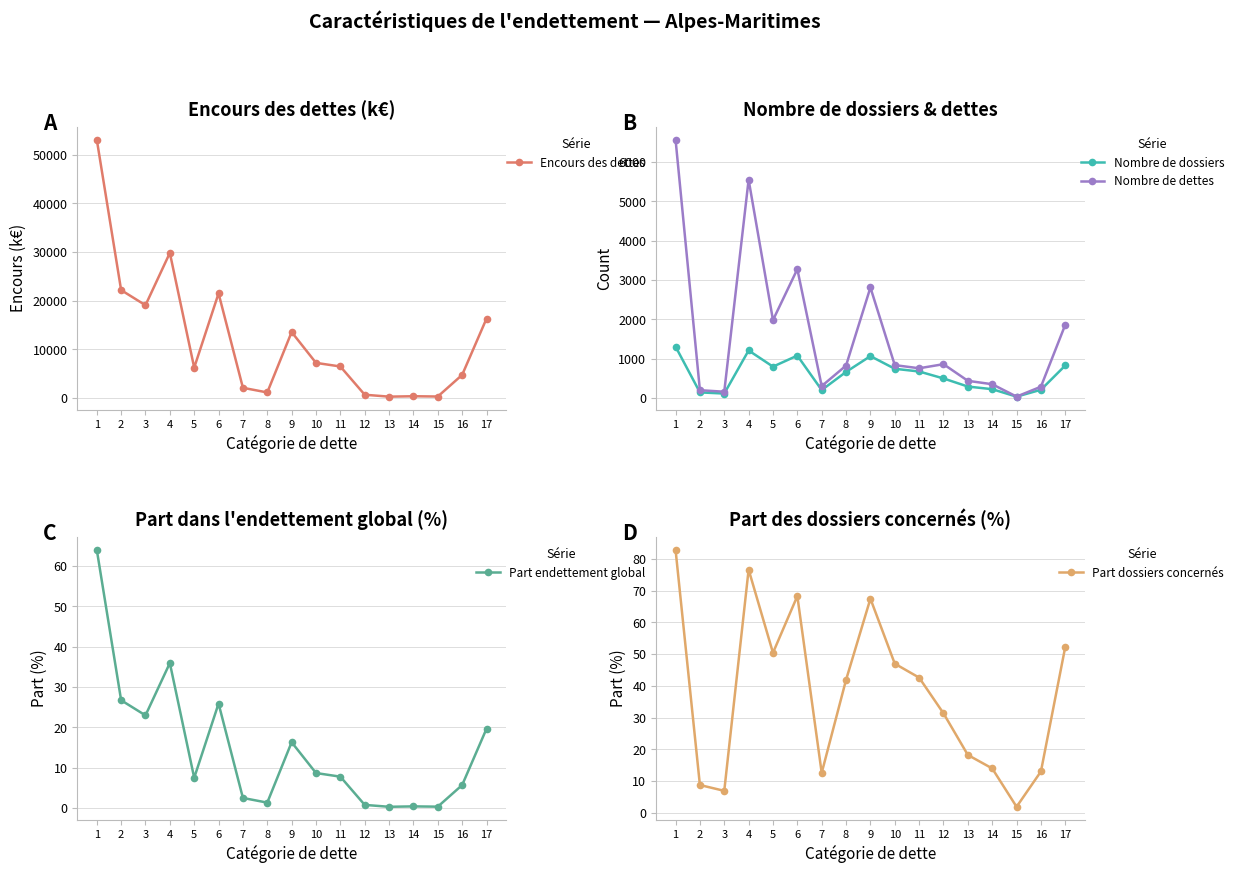

List the series in order of their peak value, highest first.

Encours des dettes, Nombre de dettes, Nombre de dossiers, Part dossiers concernés, Part endettement global